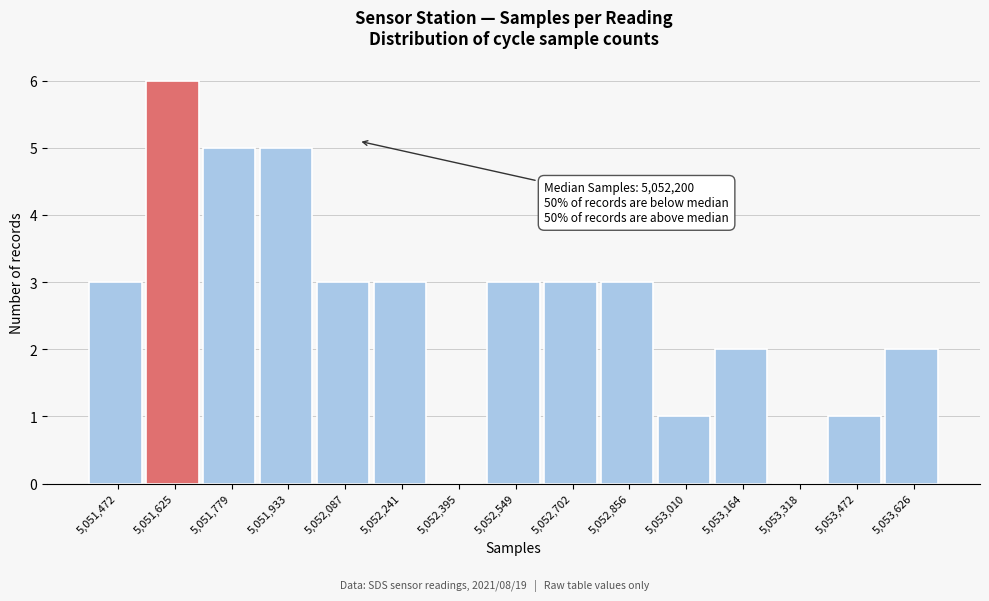

Reading left to right, what are all the values shown in this chart?

5,051,472=3	5,051,625=6	5,051,779=5	5,051,933=5	5,052,087=3	5,052,241=3	5,052,395=0	5,052,549=3	5,052,702=3	5,052,856=3	5,053,010=1	5,053,164=2	5,053,318=0	5,053,472=1	5,053,626=2